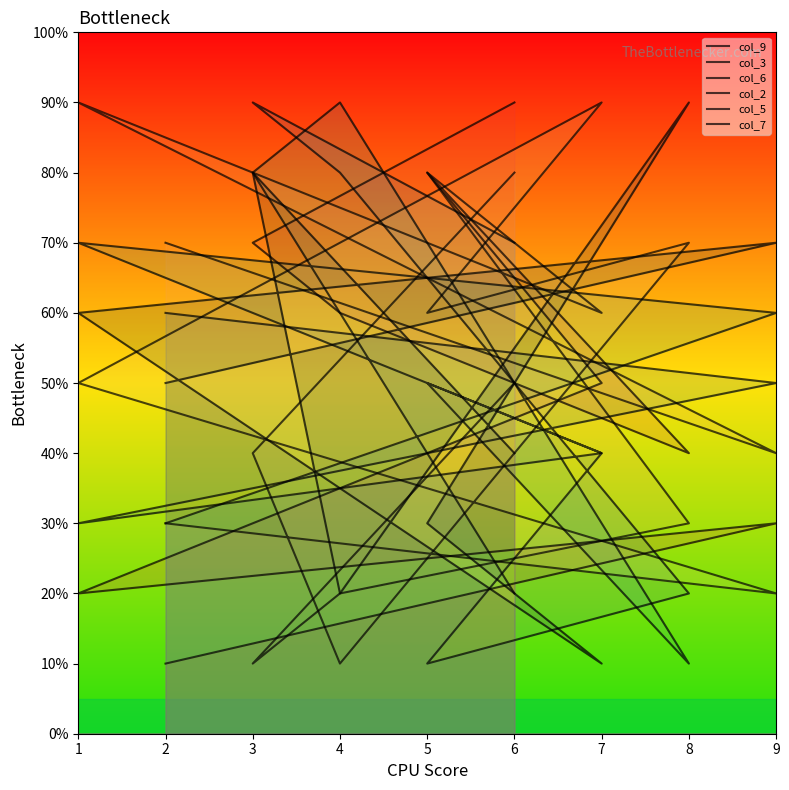

At 1, list the series in order from smallest to largest.

col_9, col_2, col_5, col_7, col_6, col_3